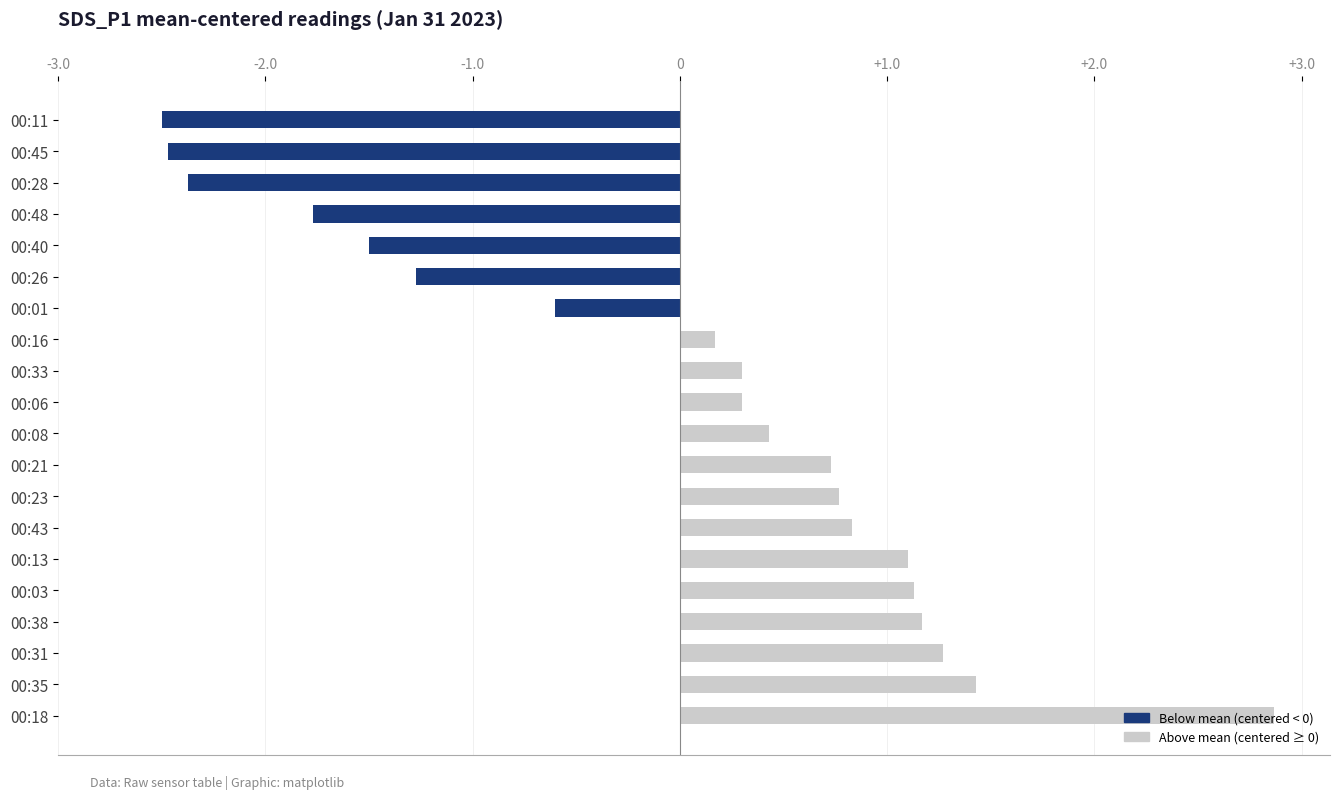

What is the difference between the values at 00:06 and 00:40?

1.8